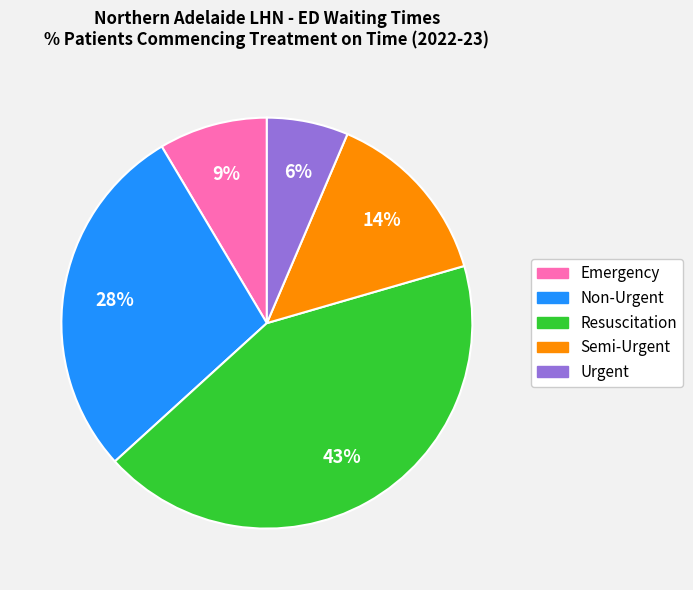

Is there a majority slice in this chart?

No